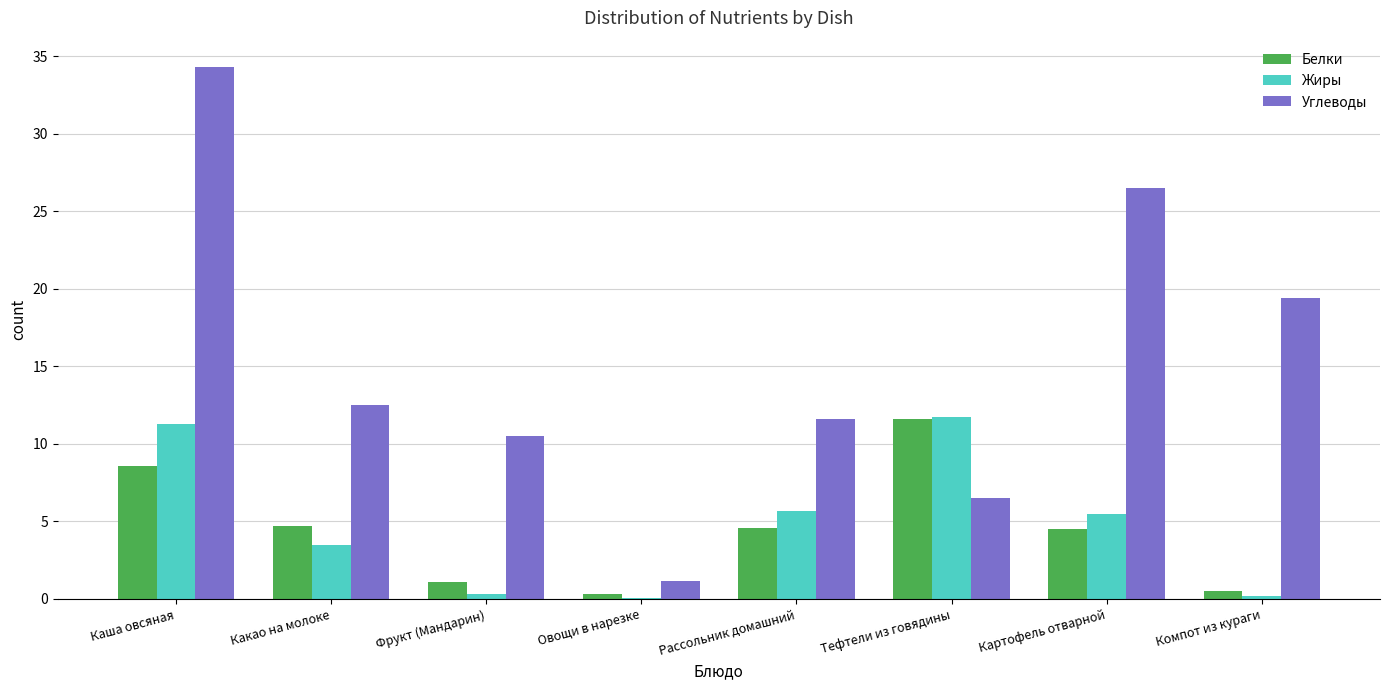

The Углеводы series shows 2.0 at Тефтели из говядины. True or false?

False